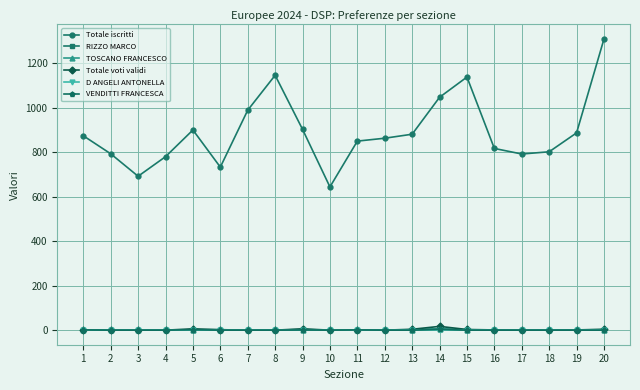

Which series has the widest spread of values?

Totale iscritti